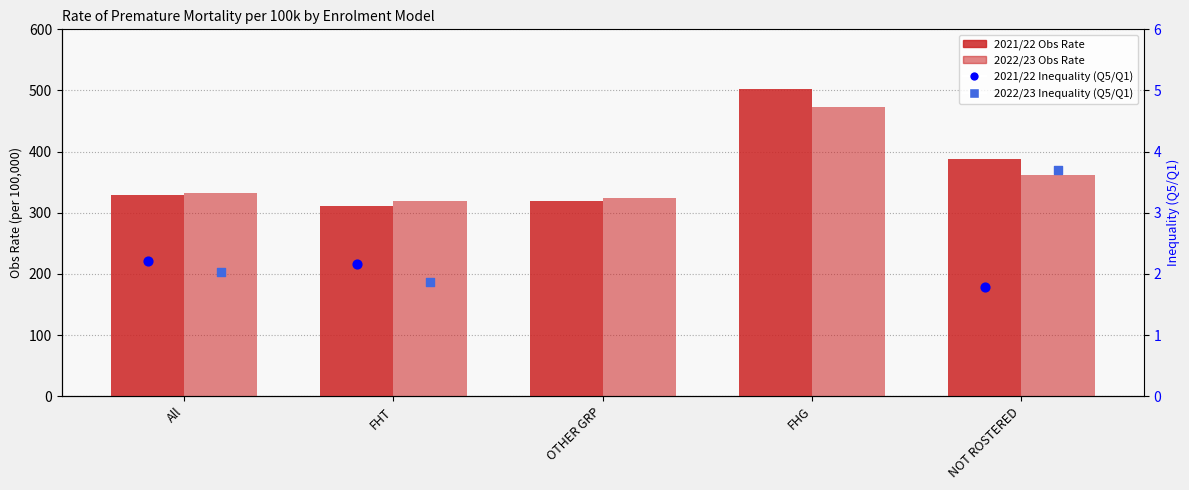

At how many categories does at least one series exceed 494?

1